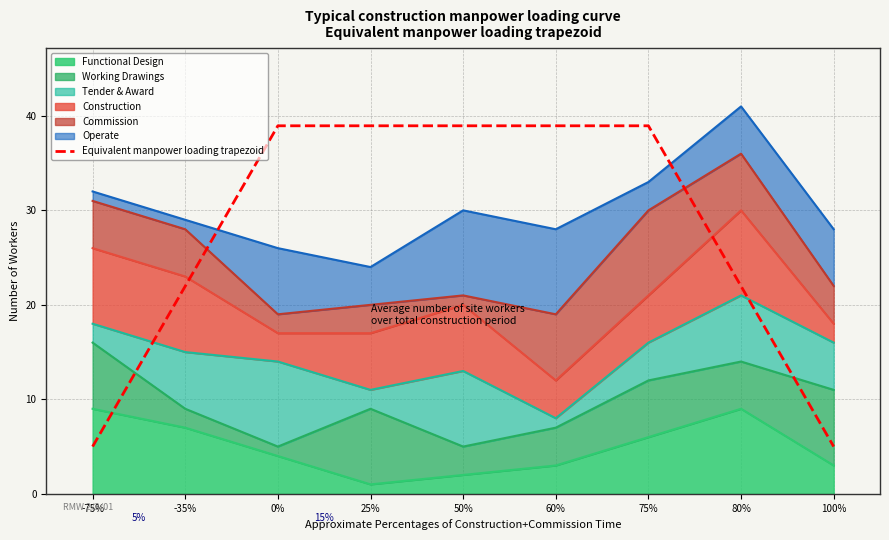

True or false: Equivalent manpower loading trapezoid has a value of 7.0 at 100%.

False